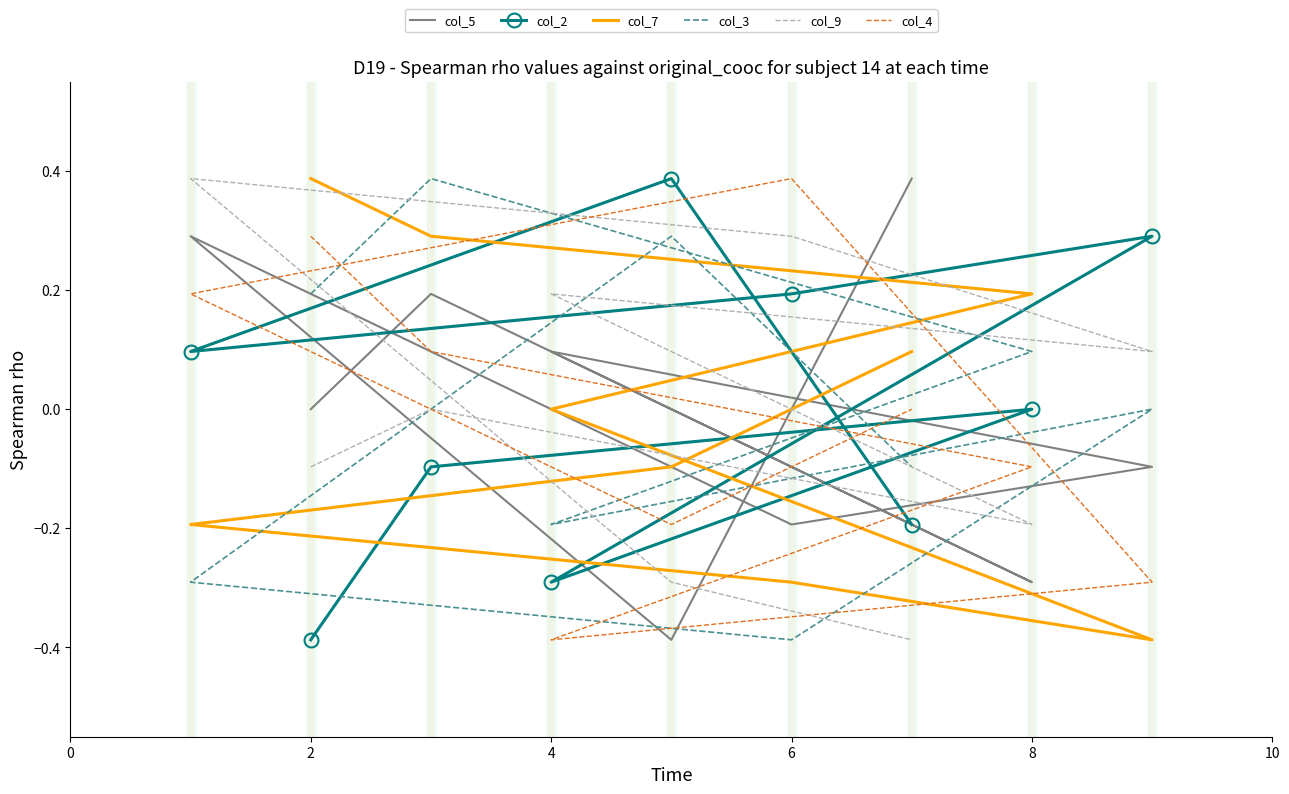

Which series ends up on top after the final intersection of col_9 and col_5?

col_5